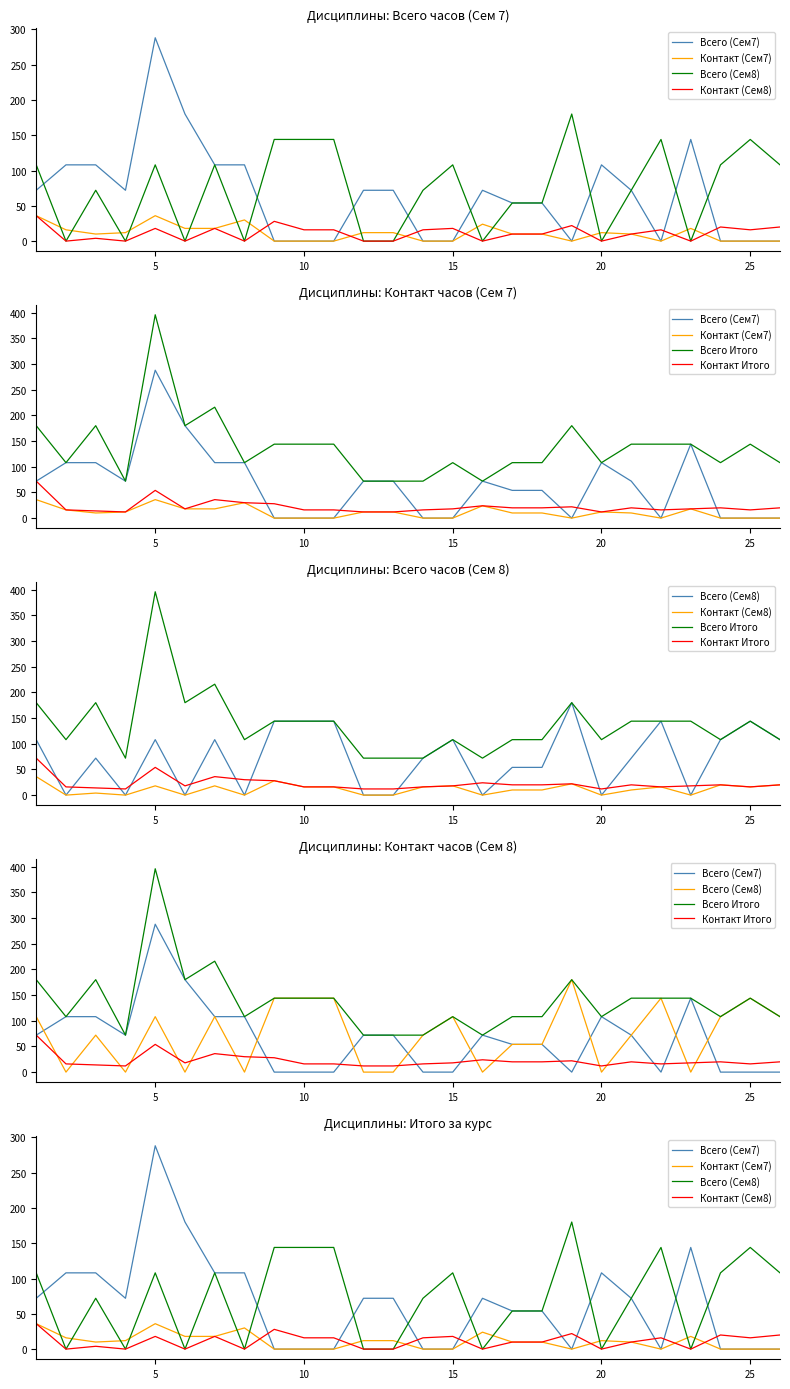

Between 25 and 15, which series saw the biggest shift?

Всего (Сем7)